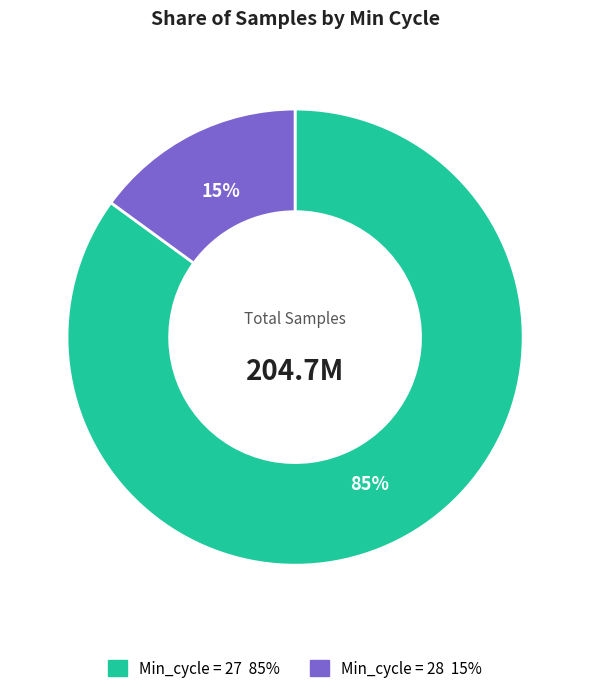

How many slices are in this pie chart?

2